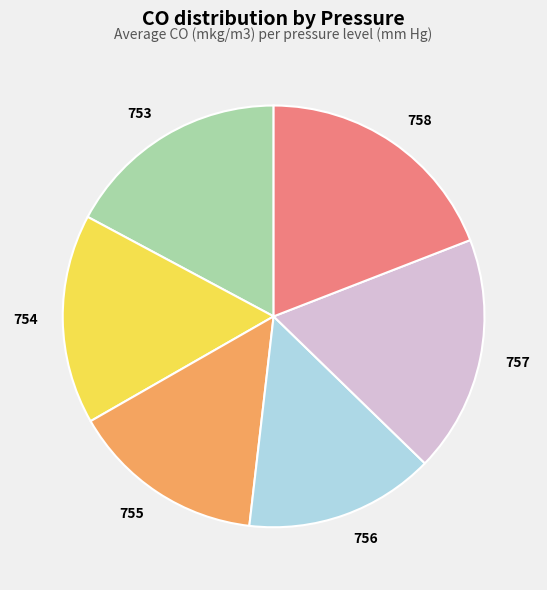

What is the largest slice in the pie chart?

758